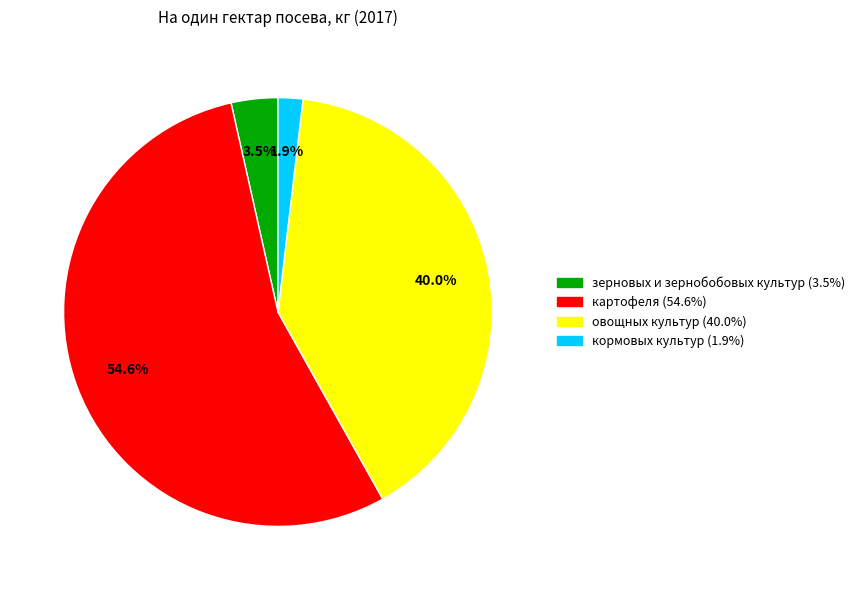

What percentage is the кормовых культур slice, to the nearest percent?

2%